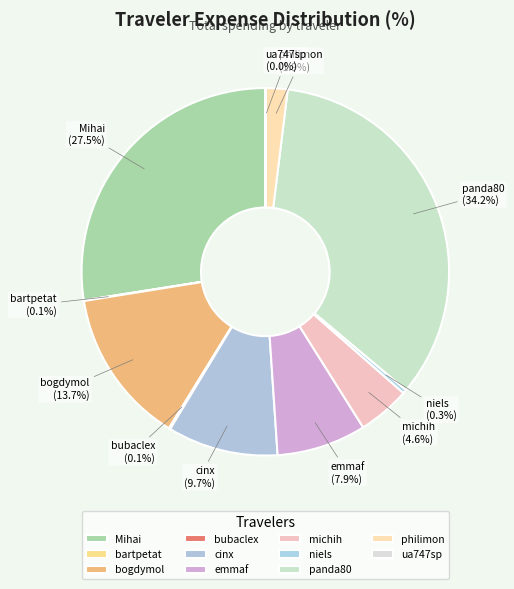

What percentage is NOT represented by panda80?

65.8%